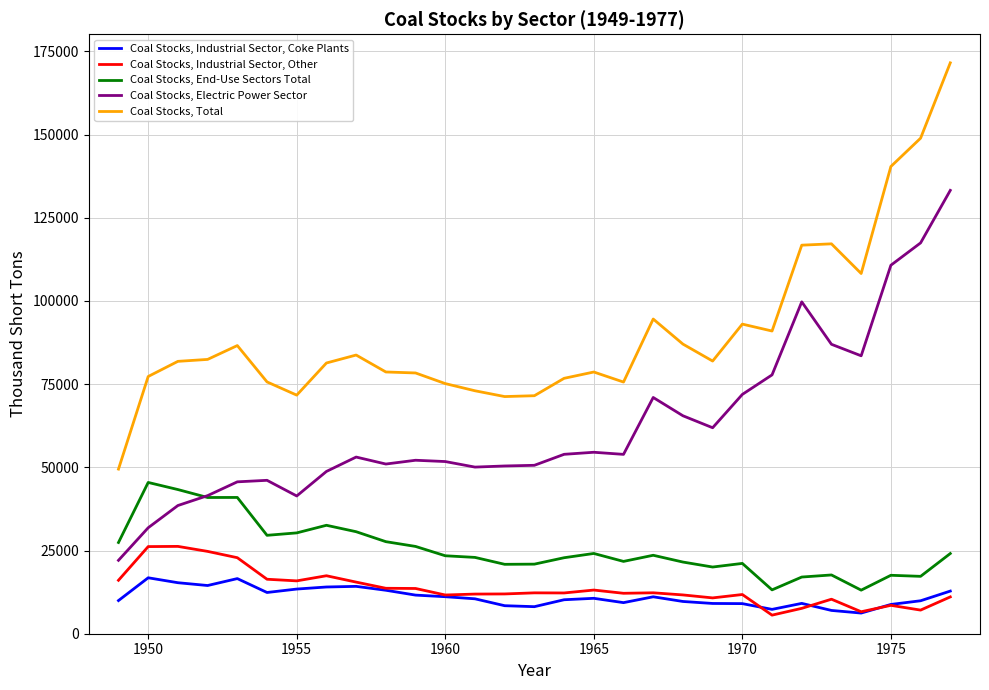

True or false: Coal Stocks, Total and Coal Stocks, Industrial Sector, Other intersect in this chart.

False